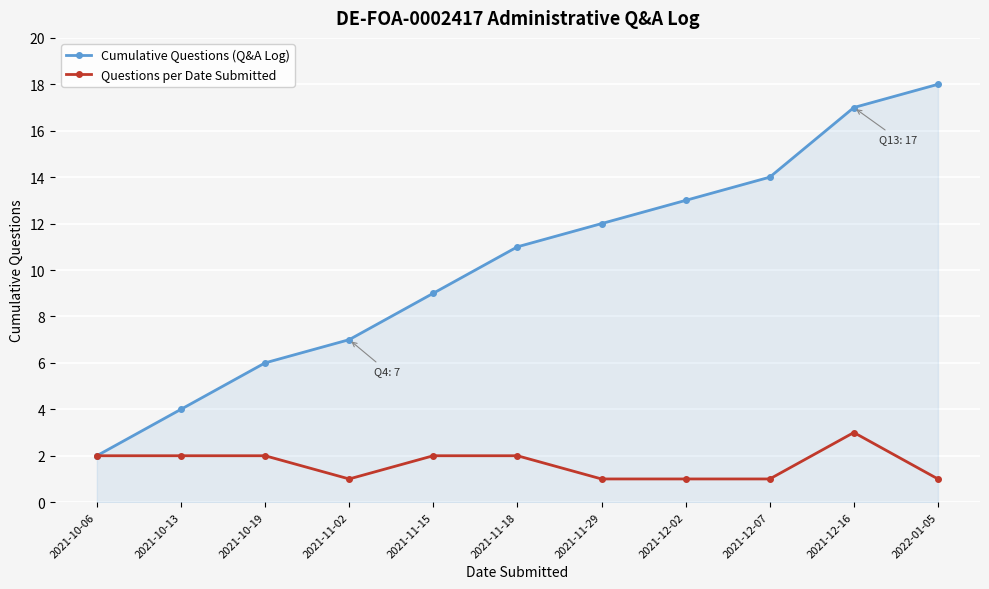

Rank the series at 2021-11-18 from lowest to highest value.

Questions per Date Submitted, Cumulative Questions (Q&A Log)